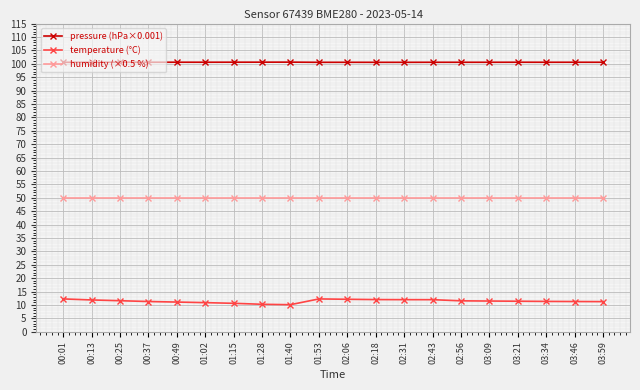

Which series has the widest spread of values?

temperature (°C)